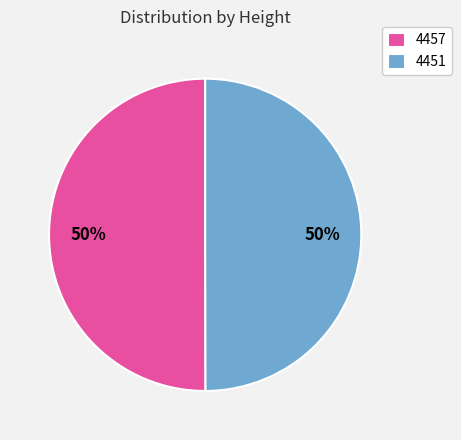

True or false: 4451 accounts for 50% of the total.

True